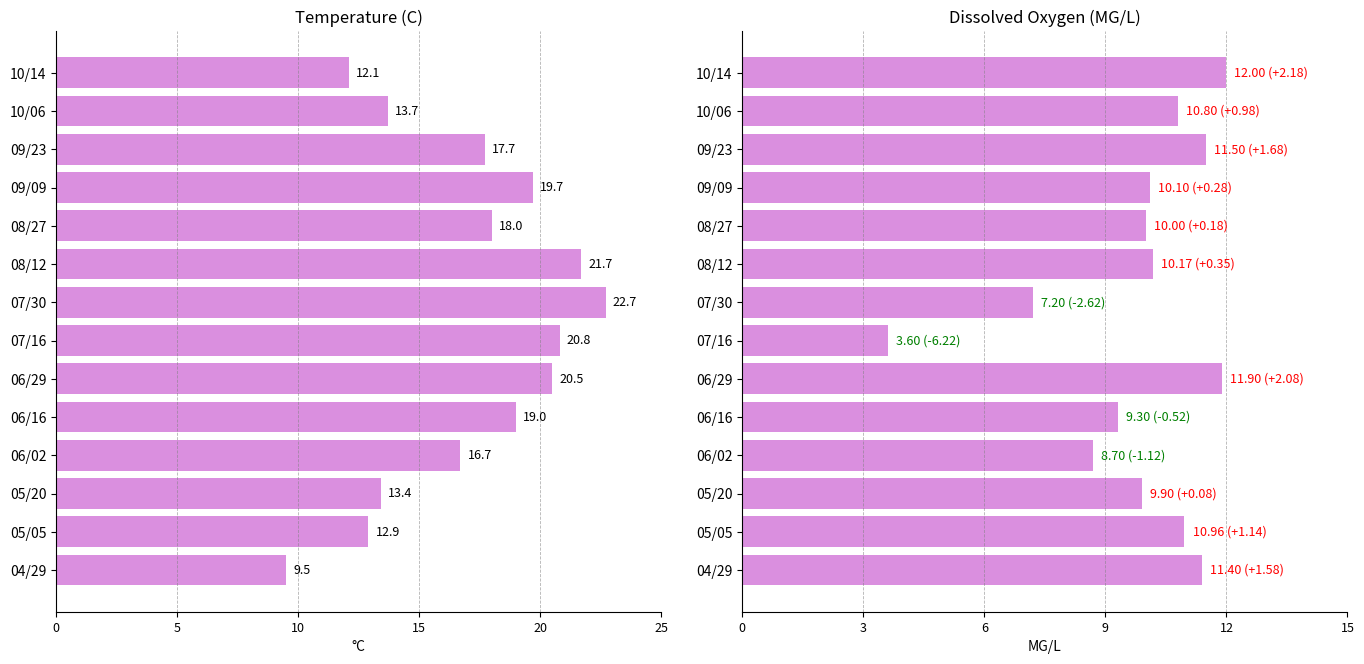

Which series has the largest total across all categories?

Temperature